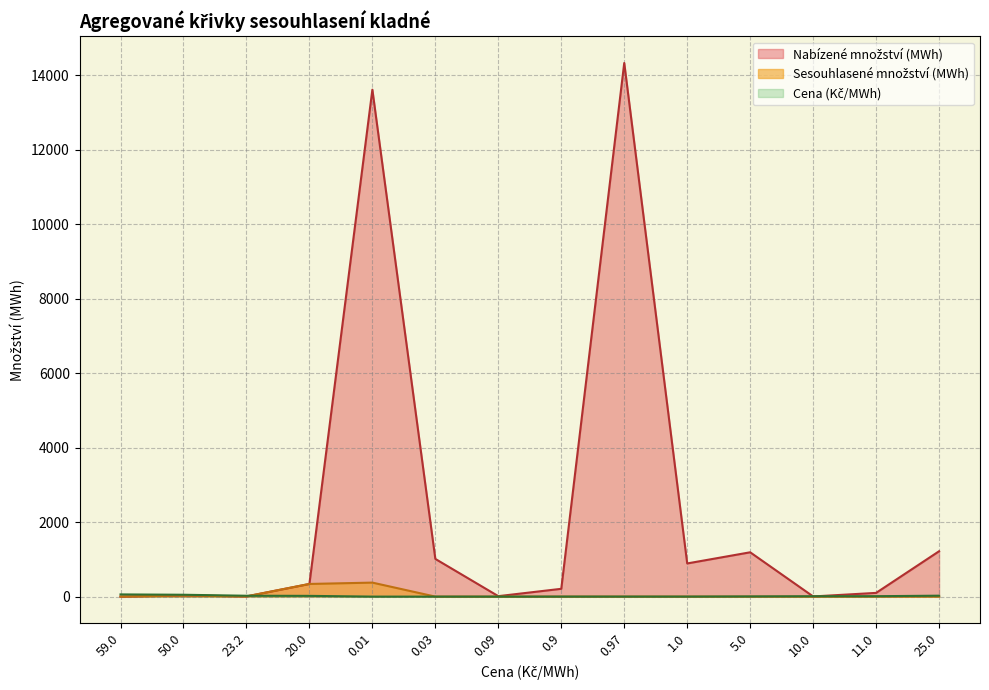

At which category does Nabízené množství (MWh) reach its first local peak?

50.0